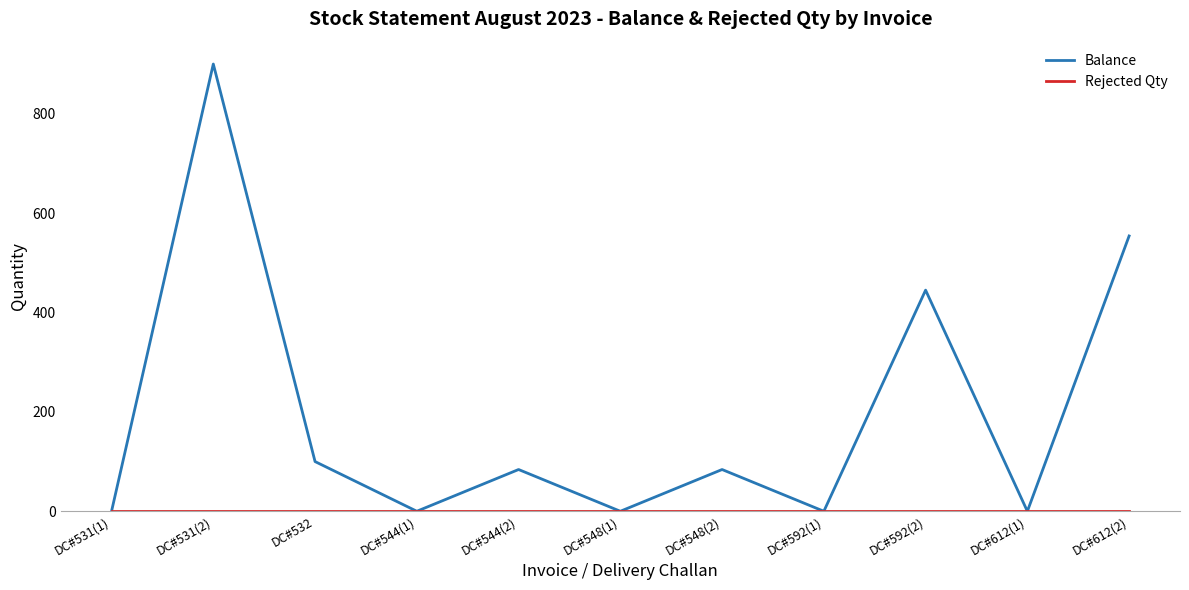

Which category has the highest value across all series?

DC#531(2)